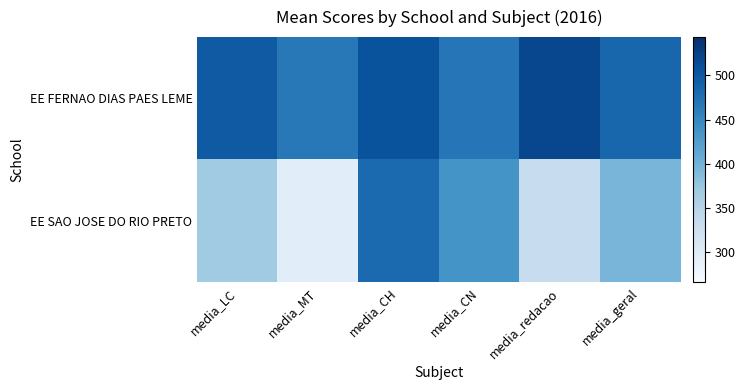

Reading left to right, transcribe all the data shown in this chart.

EE FERNAO DIAS PAES LEME: media_LC=498.7	media_MT=465.4	media_CH=505.9	media_CN=469.3	media_redacao=517.3	media_geral=484.9
EE SAO JOSE DO RIO PRETO: media_LC=368.0	media_MT=296.2	media_CH=481.2	media_CN=436.5	media_redacao=332.5	media_geral=395.5